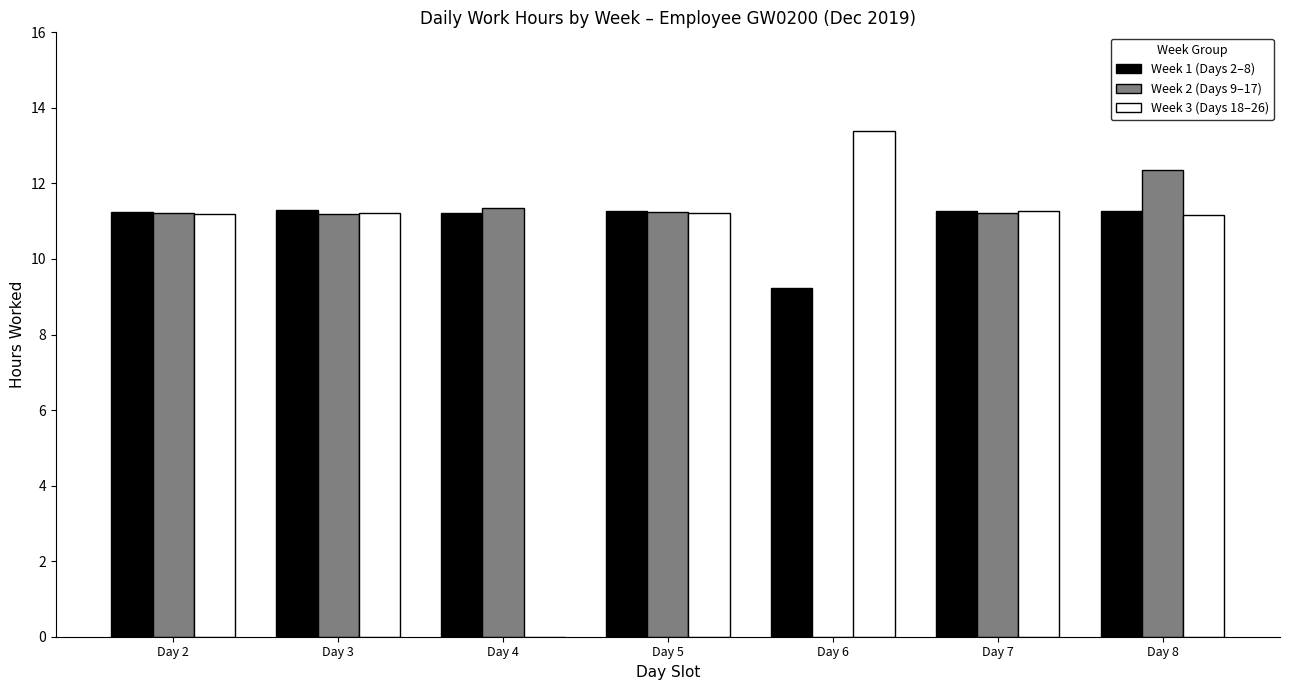

What is the greatest value displayed?

13.4